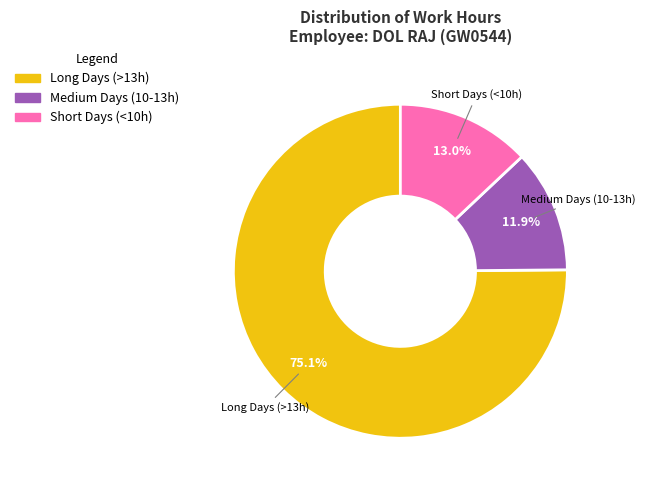

Does any single category account for the majority?

Yes